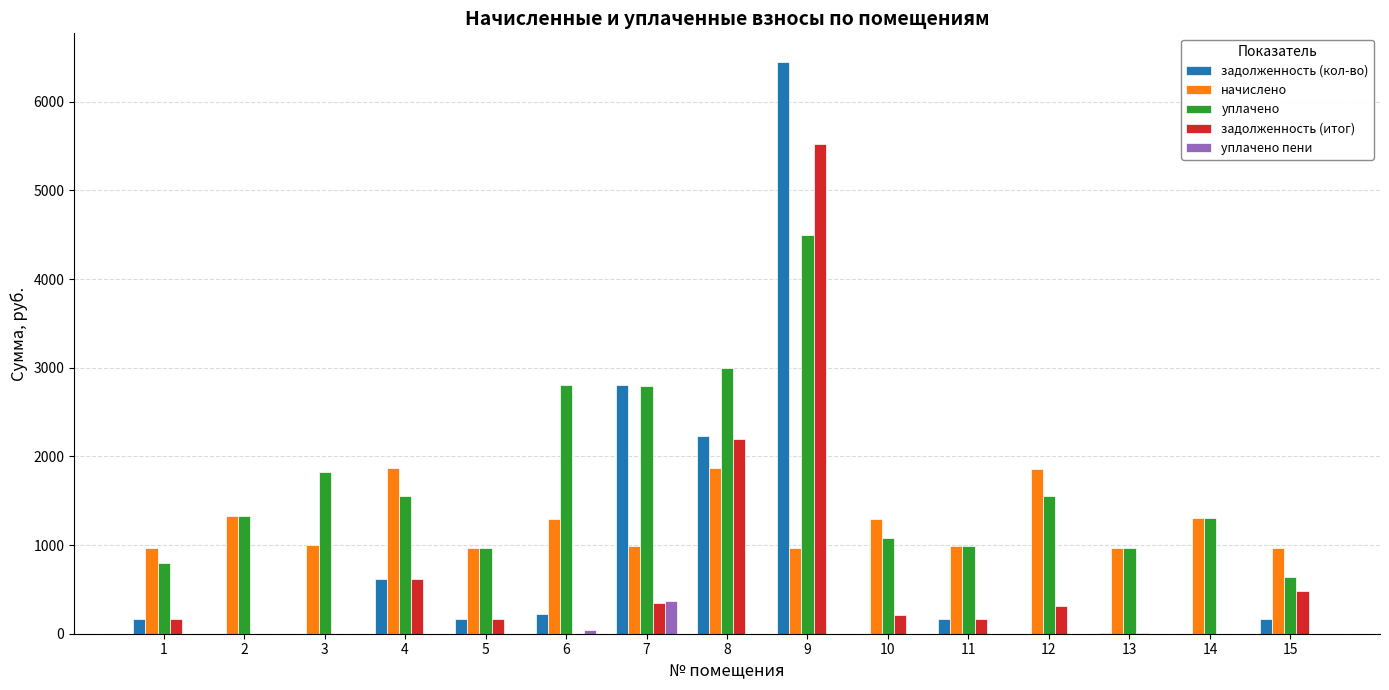

Count the number of data series in this chart.

5